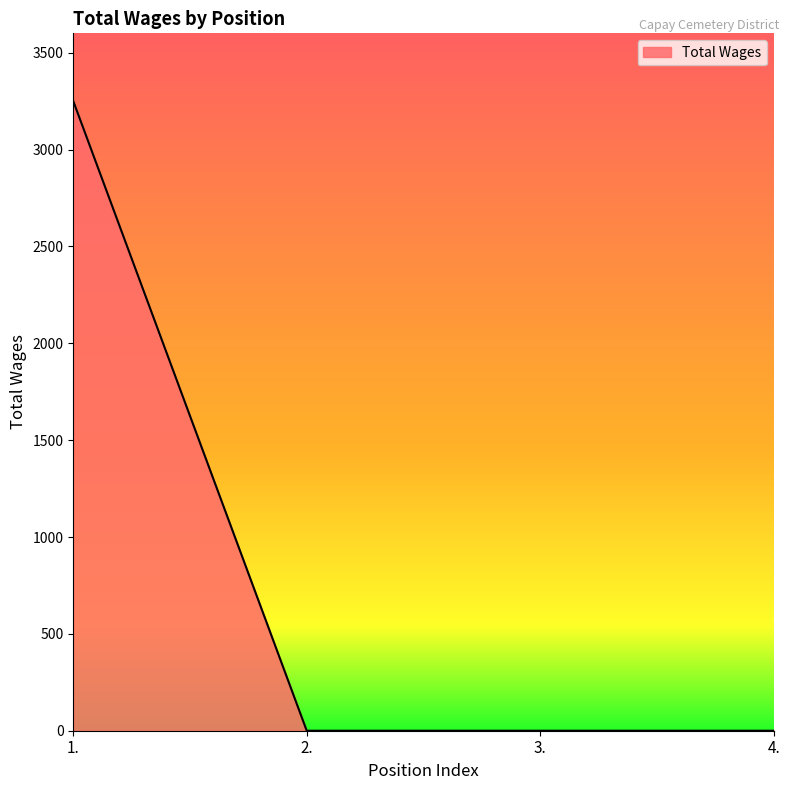

How many distinct data groups are displayed?

1